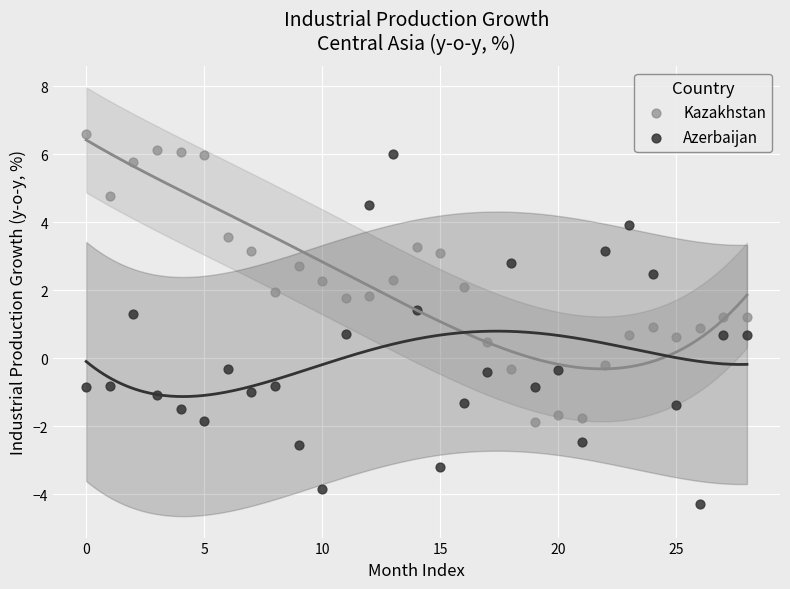

Which series reaches the minimum Y coordinate?

Azerbaijan